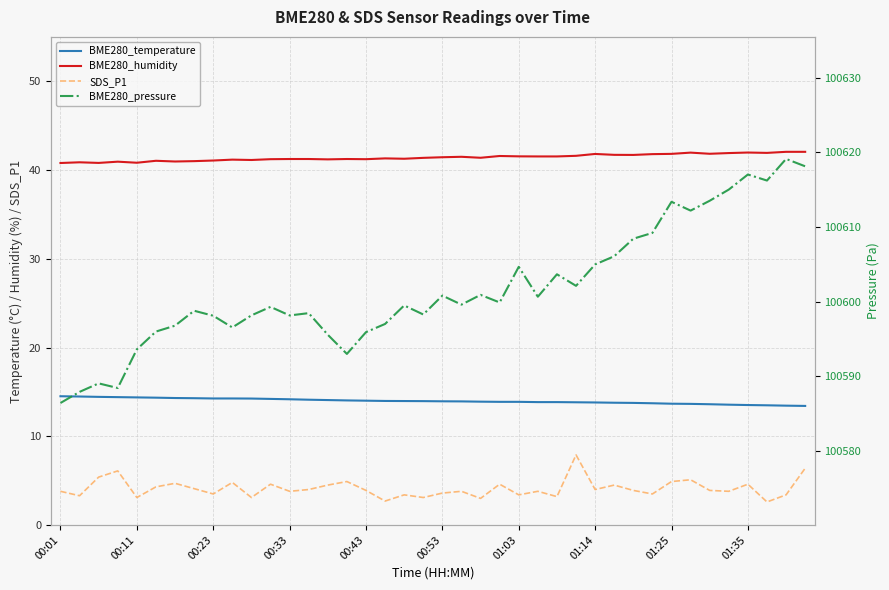

What is the maximum value for BME280_temperature?

14.5